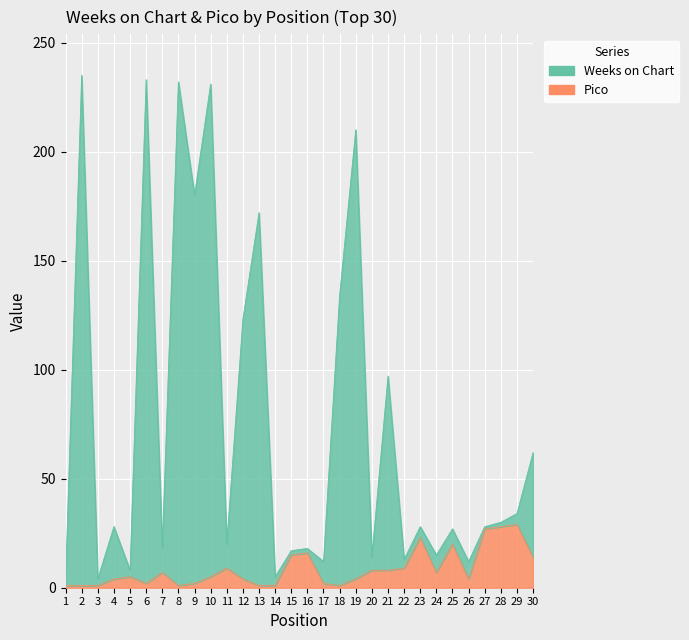

Is it true that Pico equals 6 at 22?

False